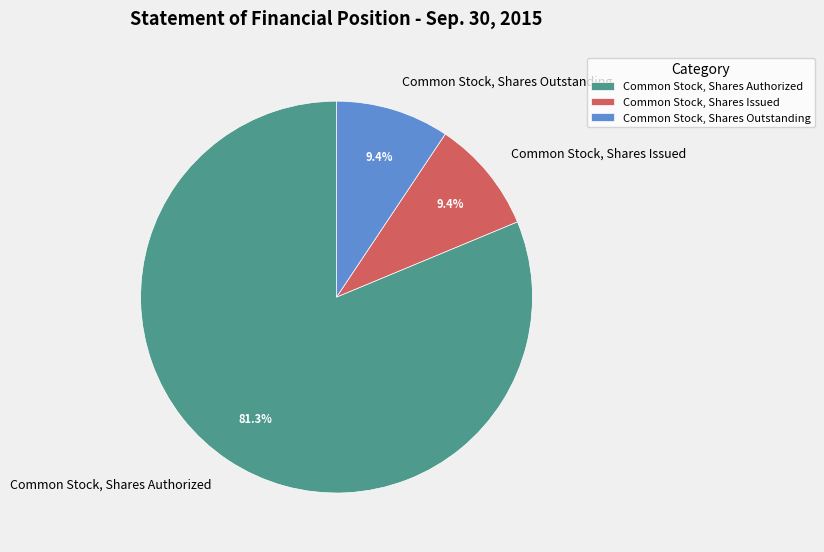

Is the sum of Common Stock, Shares Authorized and Common Stock, Shares Issued greater than half?

Yes